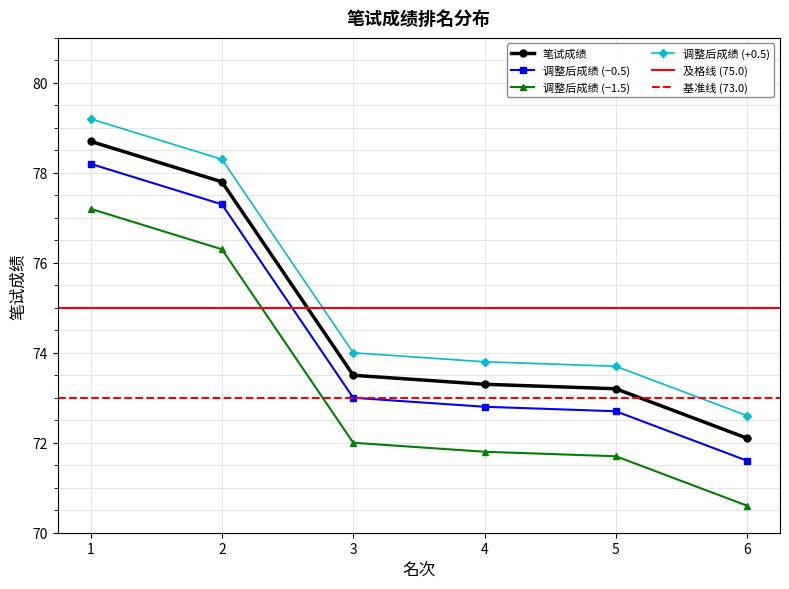

Which label corresponds to the largest value in the chart?

1